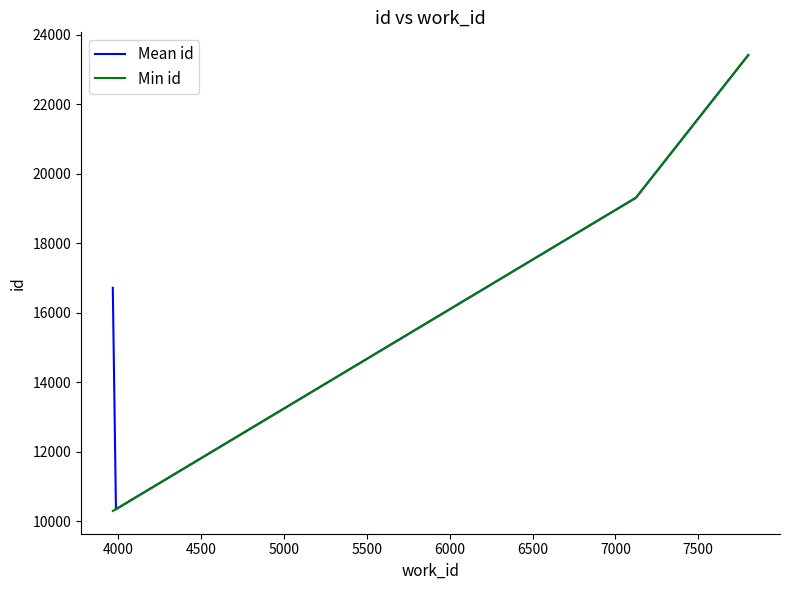

List the series in order of their overall mean, lowest first.

Min id, Mean id